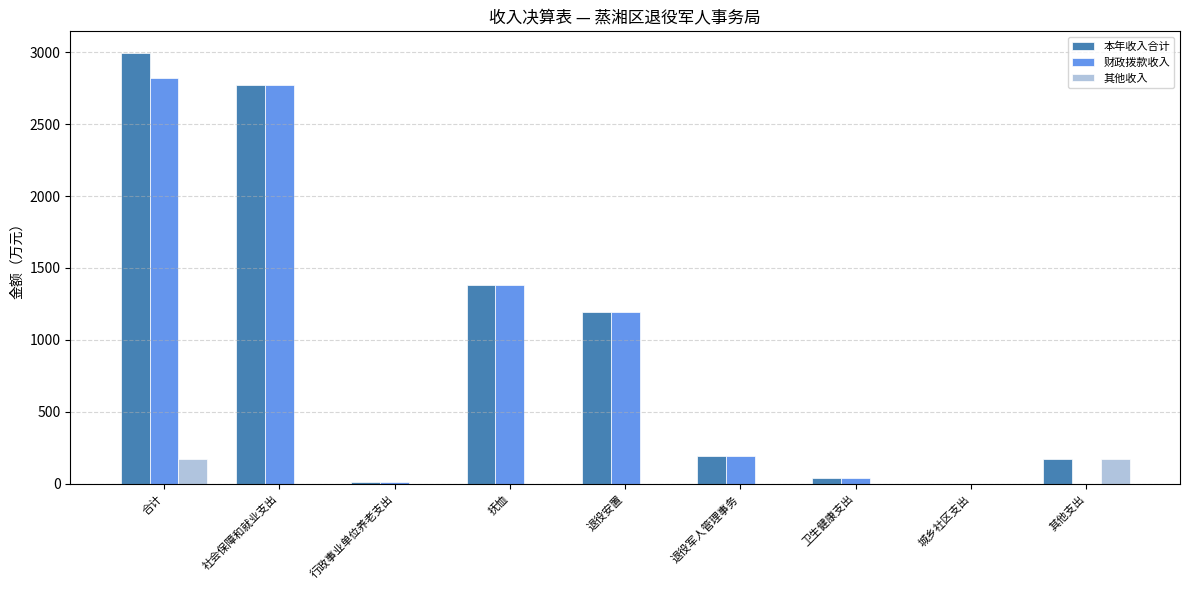

What is the average value of the 本年收入合计 series?

973.3